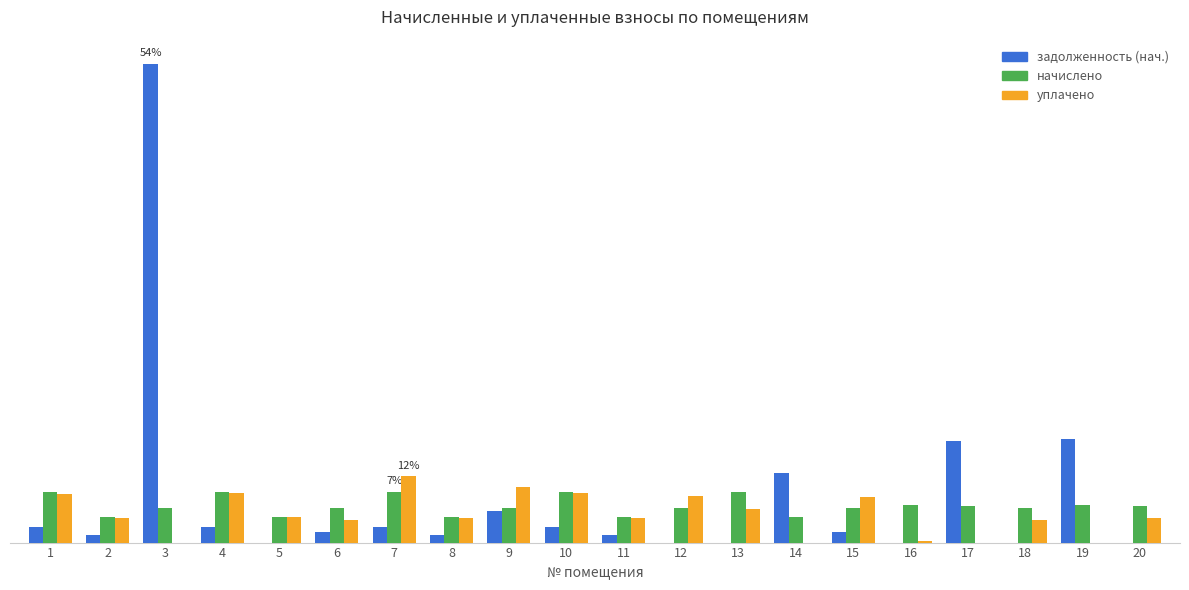

Does the chart contain stacked bars?

No